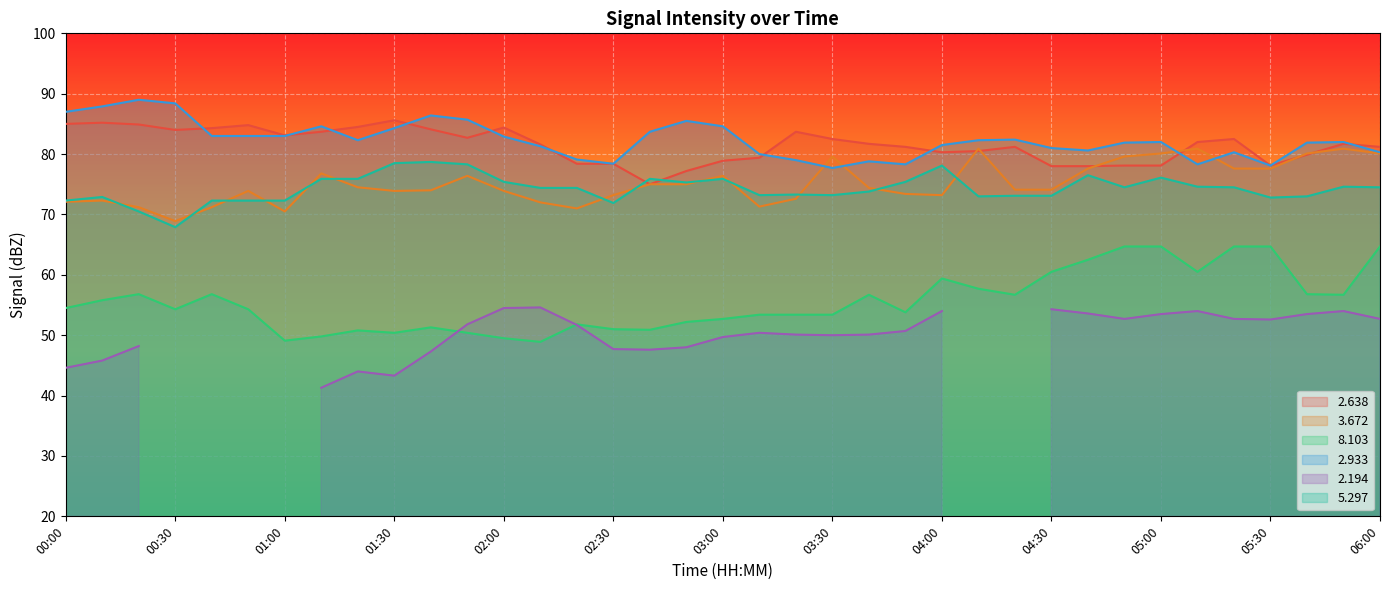

How many intersections are there between   5.297 and   2.638?

2